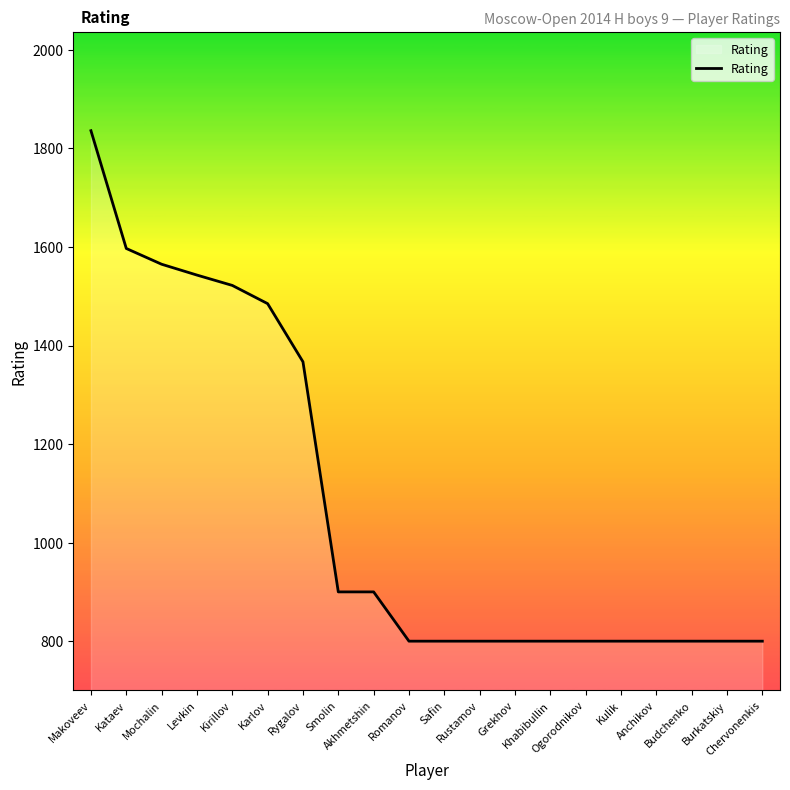

What is the difference between the maximum and minimum values?

1036